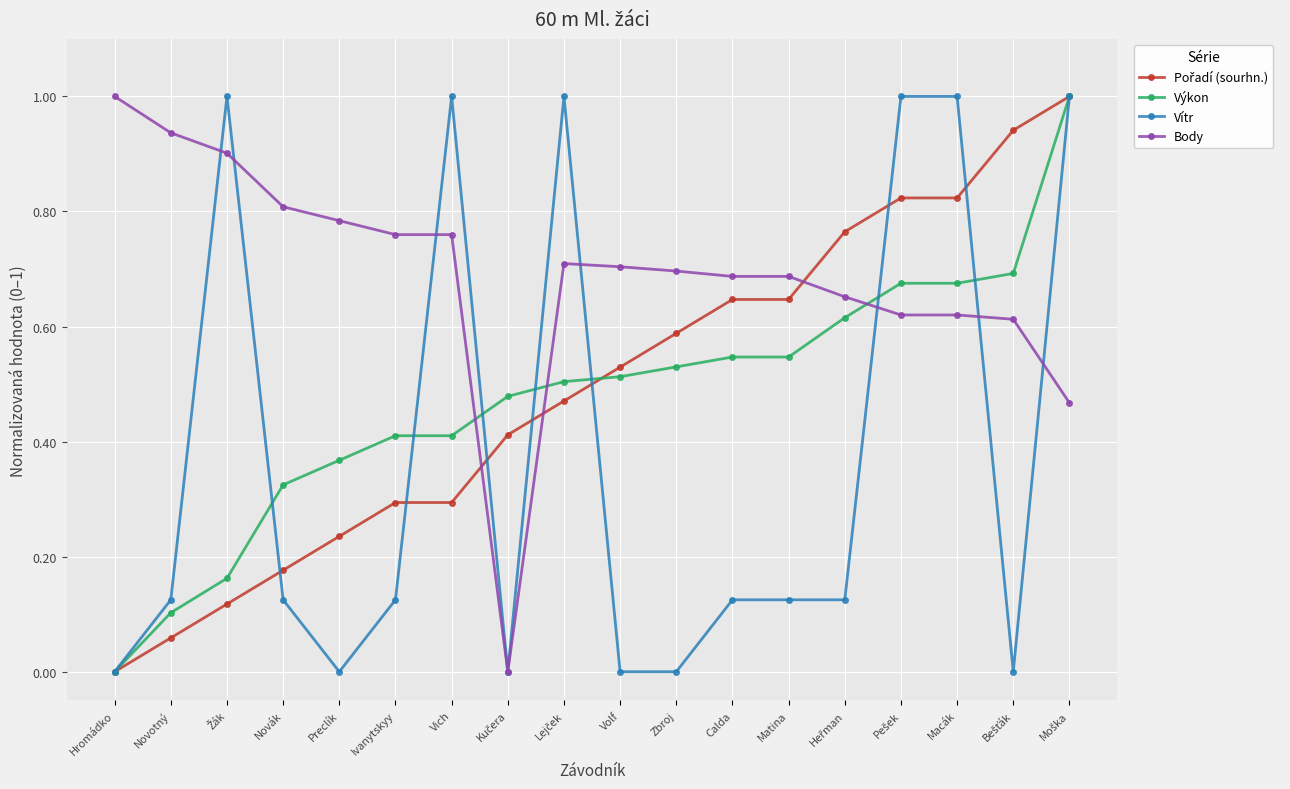

The value of Vítr at Hromádko is 0.0. True or false?

True